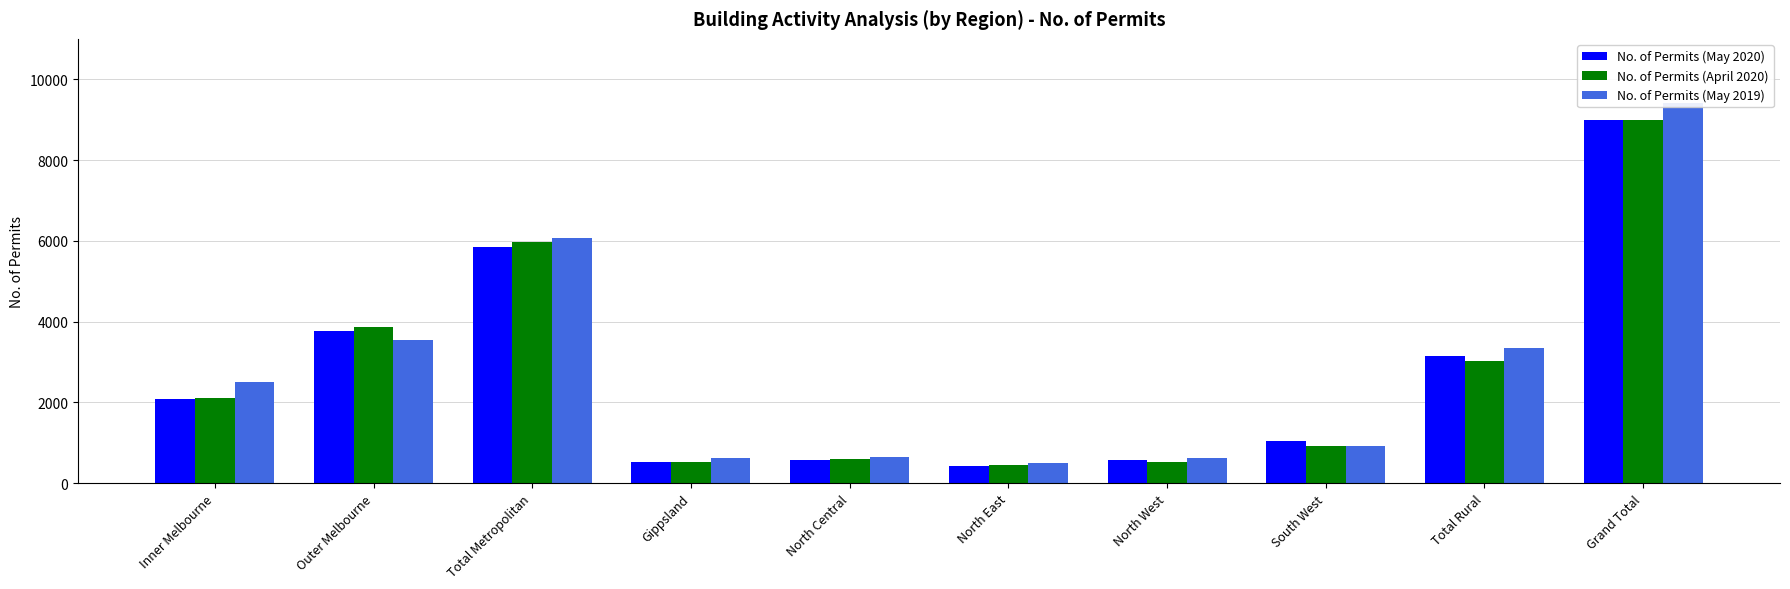

True or false: No. of Permits (April 2020) has a value of 3124 at Inner Melbourne.

False